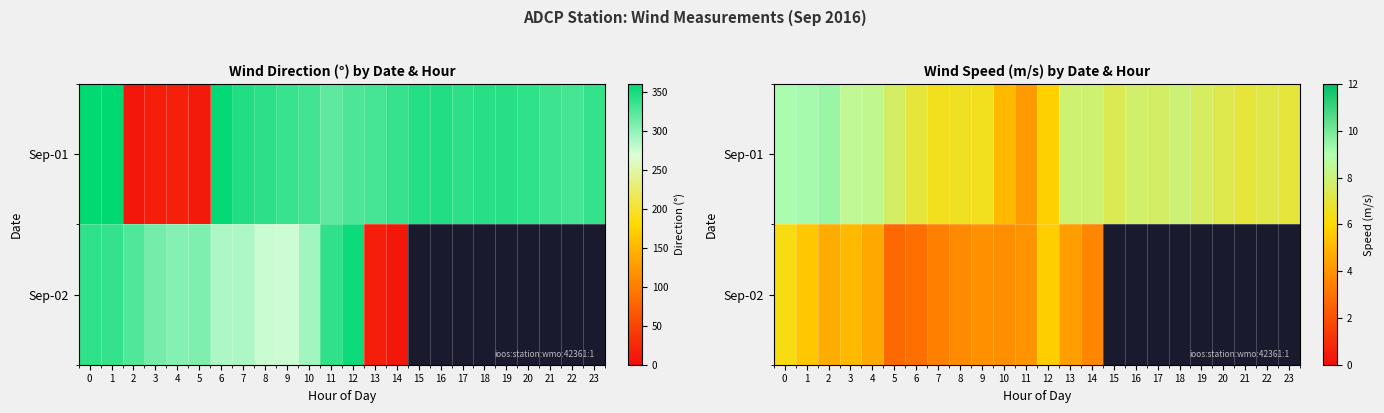

Is the value of Sep-02 at 3 greater than the value of Sep-01 at 23?

No